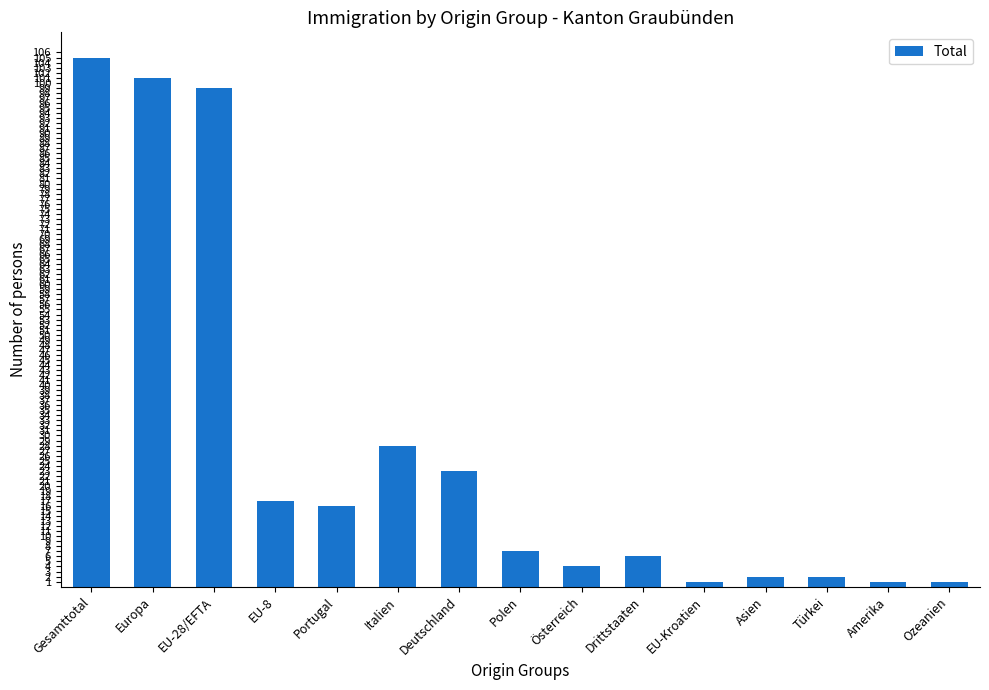

What is the change in value from Portugal to Asien?

-14